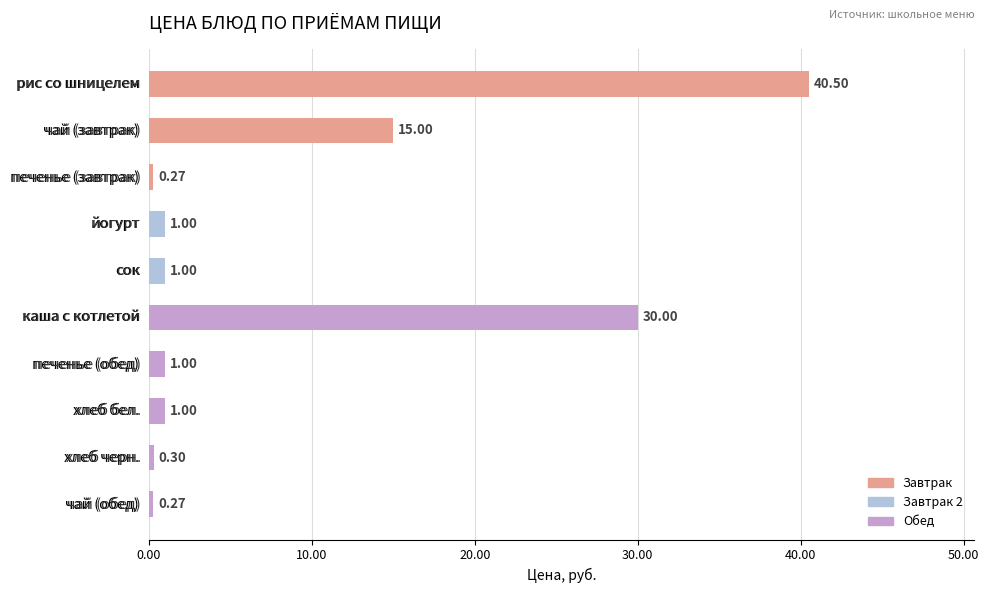

What is the label of the 8th bar from the bottom?

печенье (завтрак)